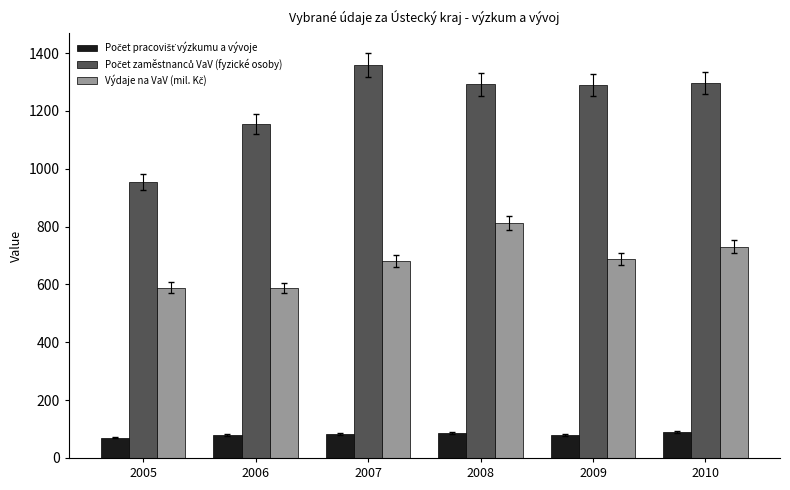

Count the number of categories in the chart.

6